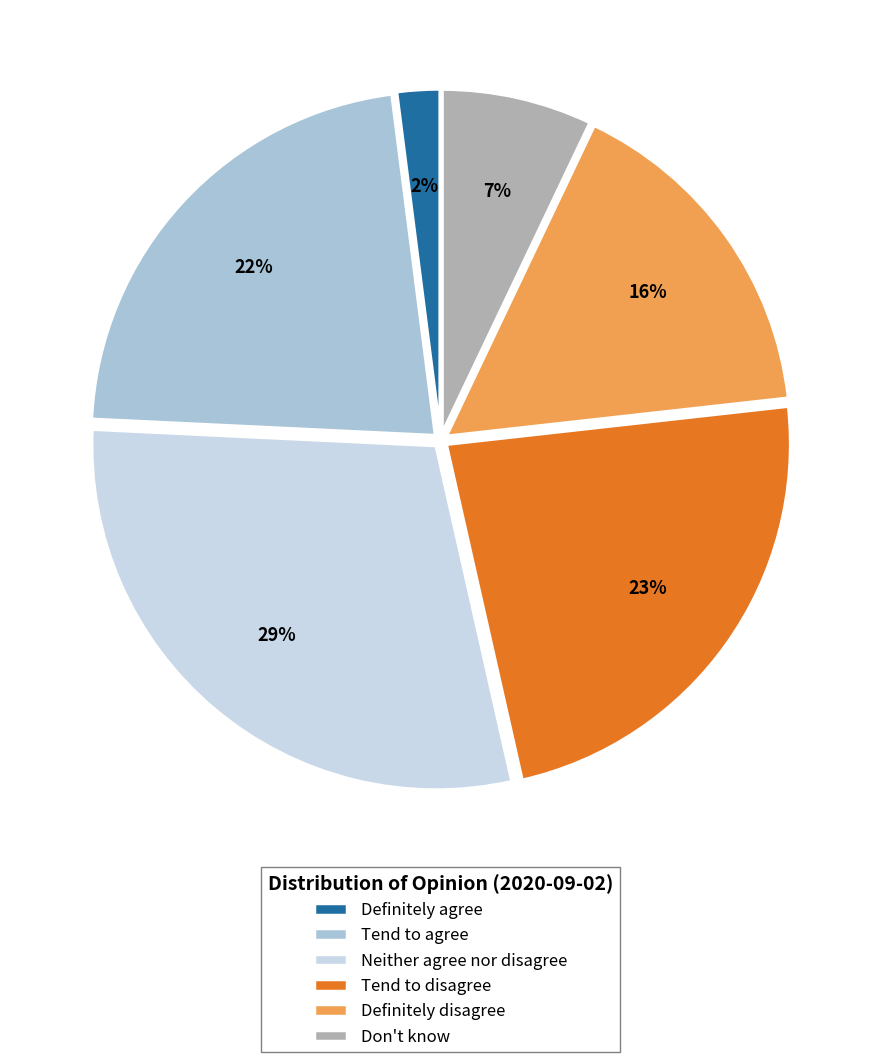

To the nearest percent, what is the average slice percentage?

17%